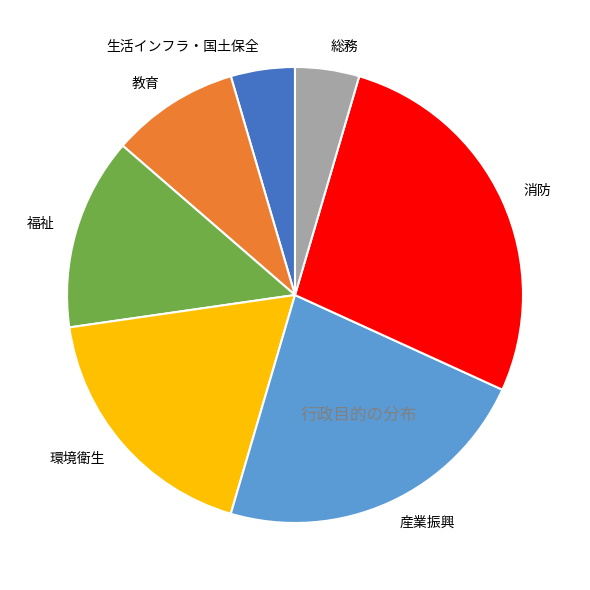

Count the number of slices in the pie.

7